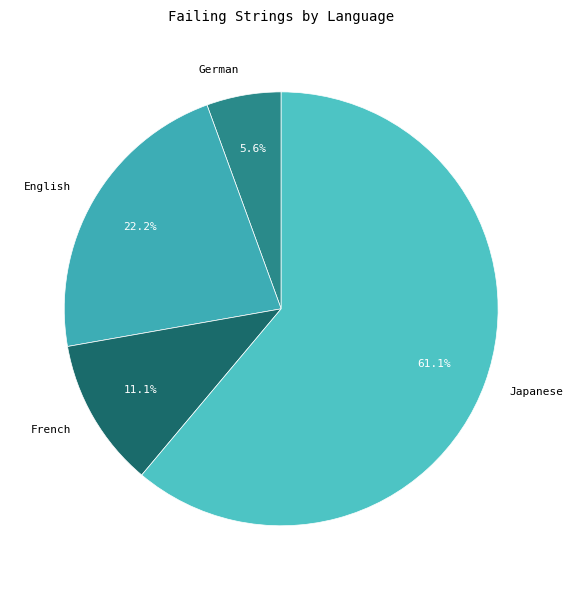

Approximately how many times larger is the value at German compared to French?

0.5